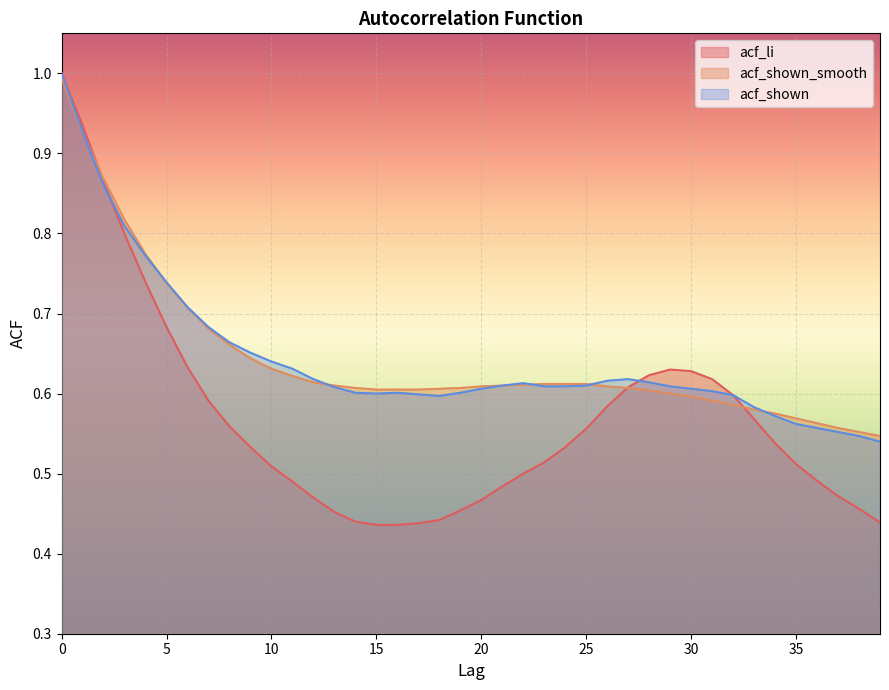

At which label does acf_shown reach its minimum?

39